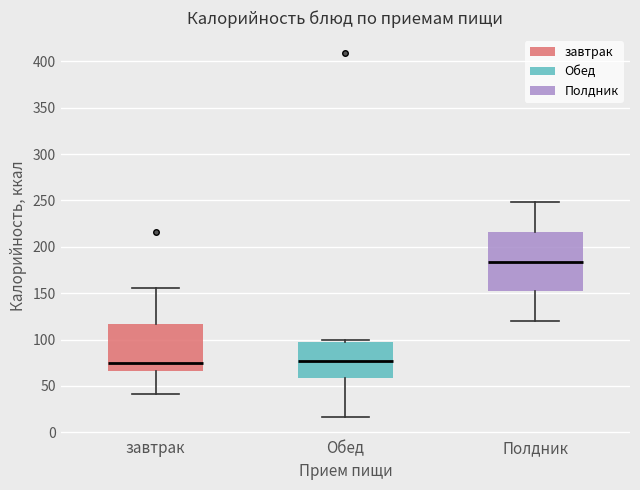

Which box is the tallest, from its lower edge to its upper edge?

Полдник